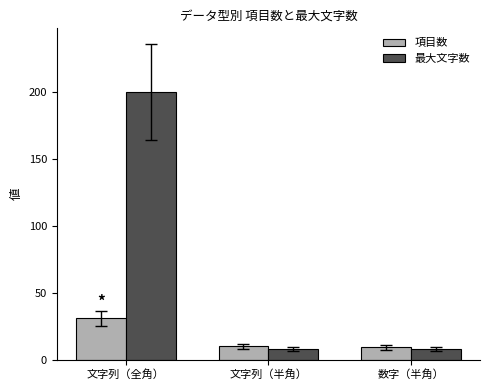

Which category has the highest value in the 最大文字数 series?

文字列（全角）